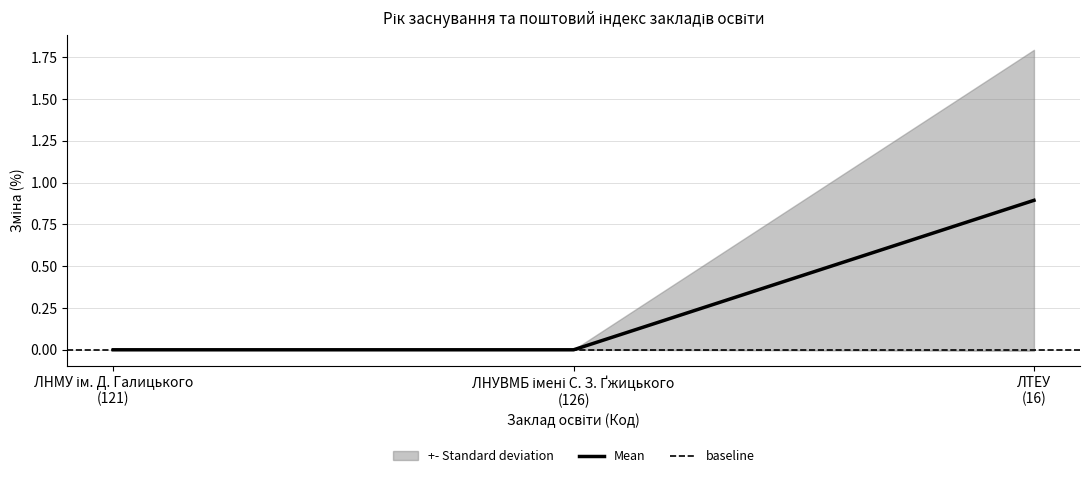

Rank the categories by value from lowest to highest.

ЛНМУ ім. Д. Галицького (121), ЛНУВМБ імені С. З. Ґжицького (126), ЛТЕУ (16)